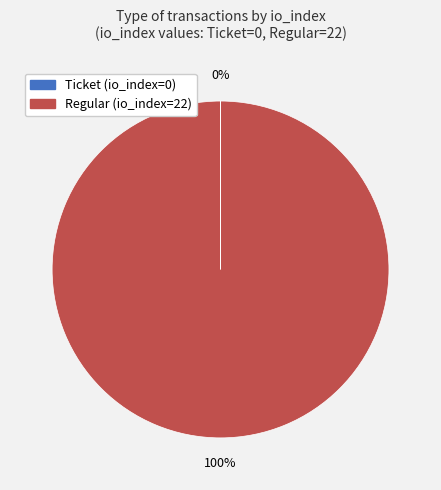

To the nearest percent, what is the average slice percentage?

50%